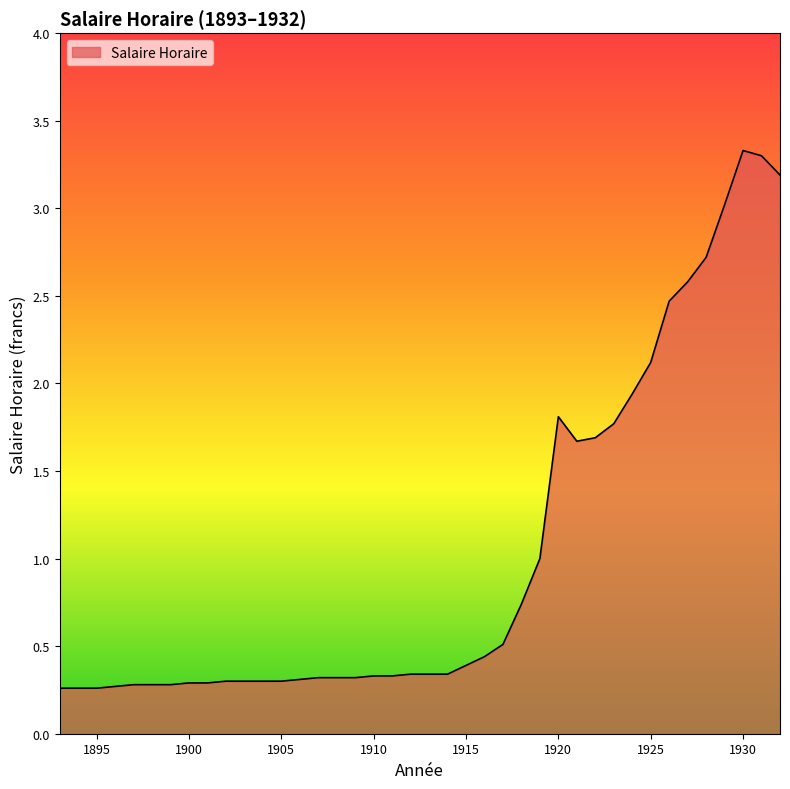

What is the difference between the maximum and minimum values?

3.1